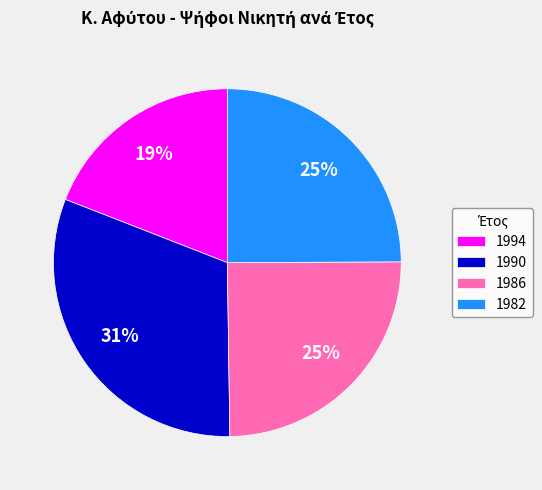

Count the number of slices in the pie.

4